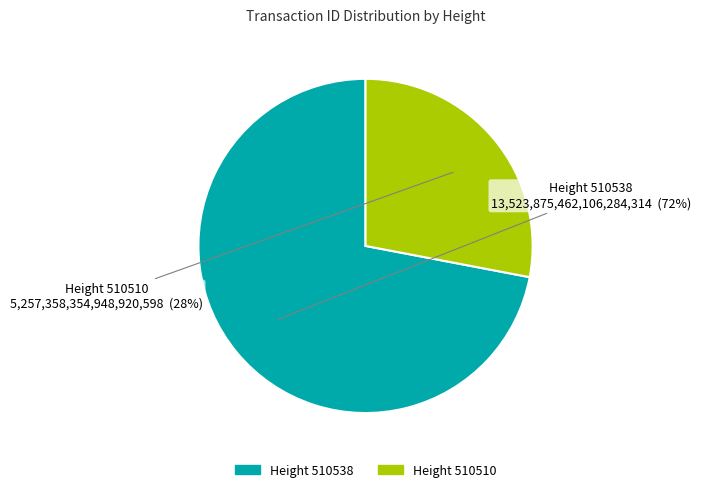

Which slice is the largest?

Height 510538